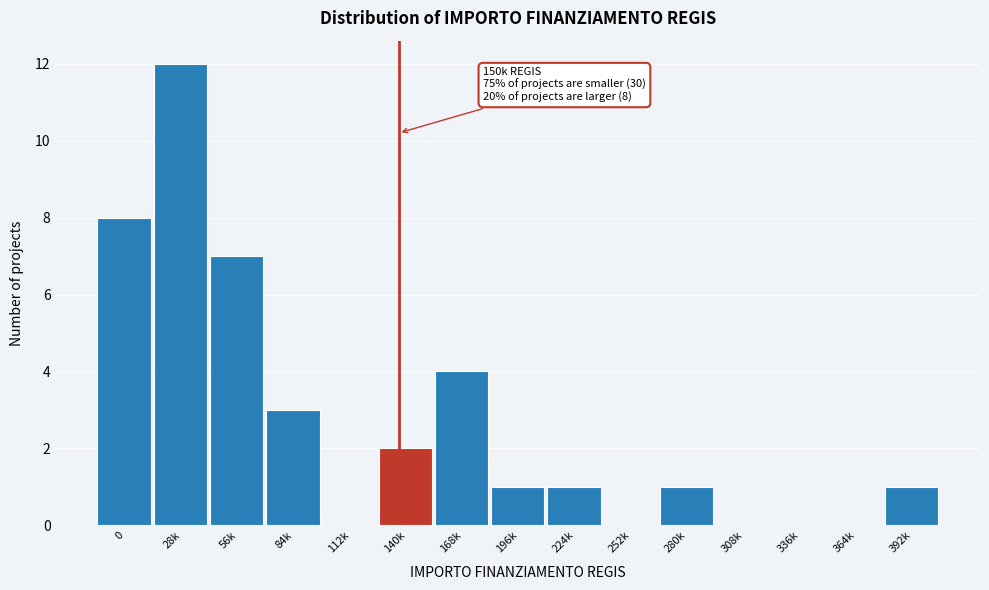

Reading left to right, list all the values displayed in this chart.

0=8	28k=12	56k=7	84k=3	112k=0	140k=2	168k=4	196k=1	224k=1	252k=0	280k=1	308k=0	336k=0	364k=0	392k=1